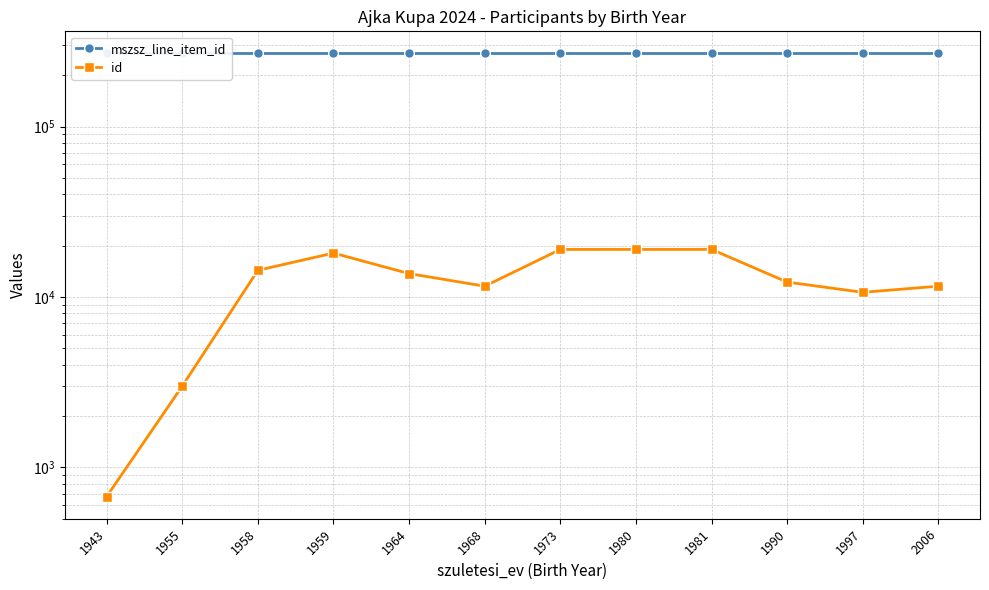

At which label does id first exceed 13719?

1958